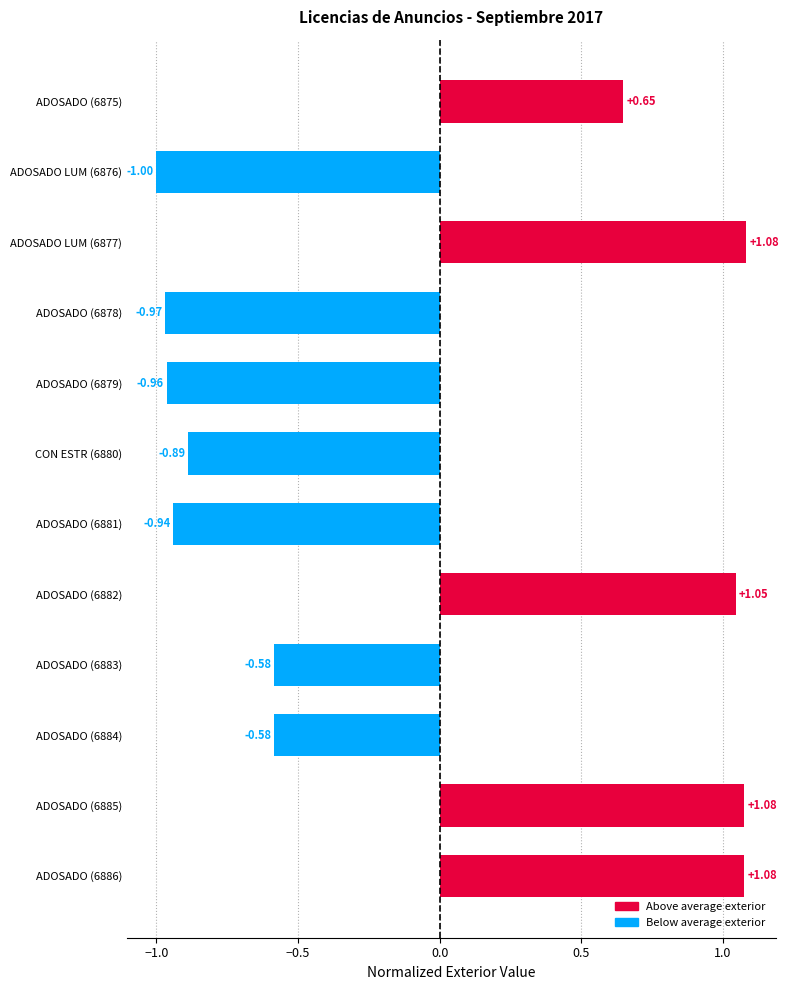

What is the sum of all values?

-1.0